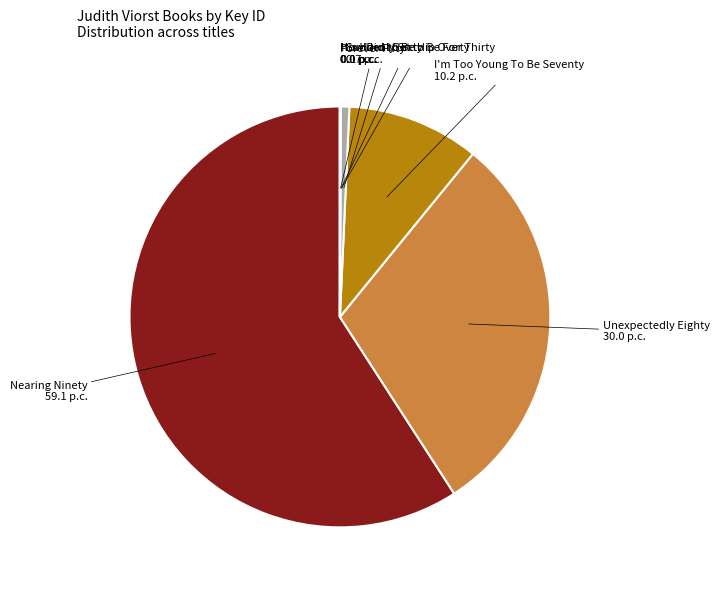

Is Unexpectedly Eighty 30.0 p.c. the majority of the pie?

No